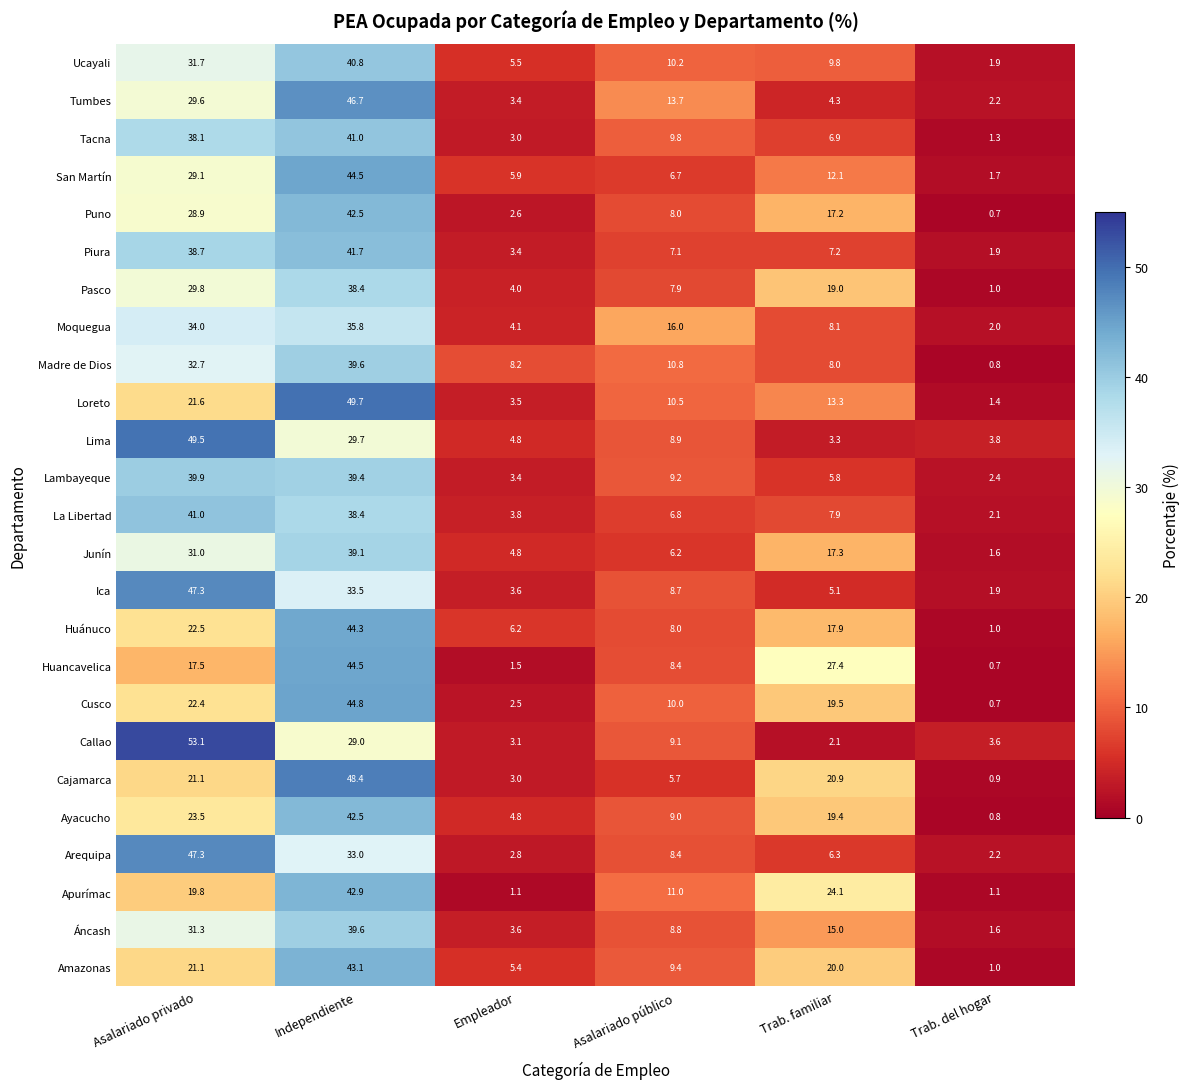

What is the average value of the San Martín series?

16.7